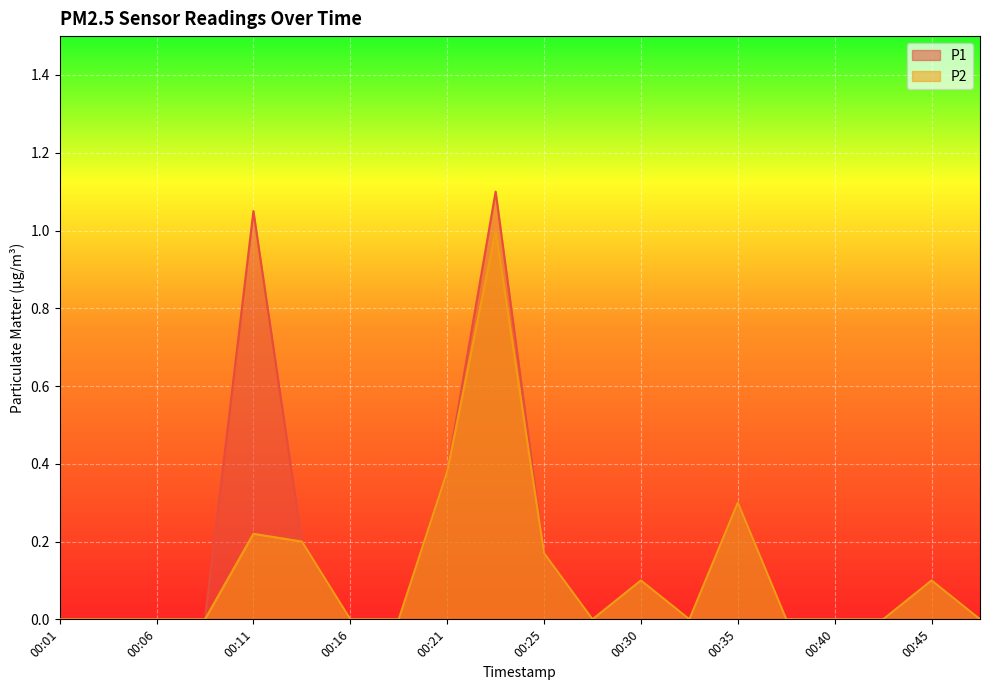

How many lines are shown in the chart?

2